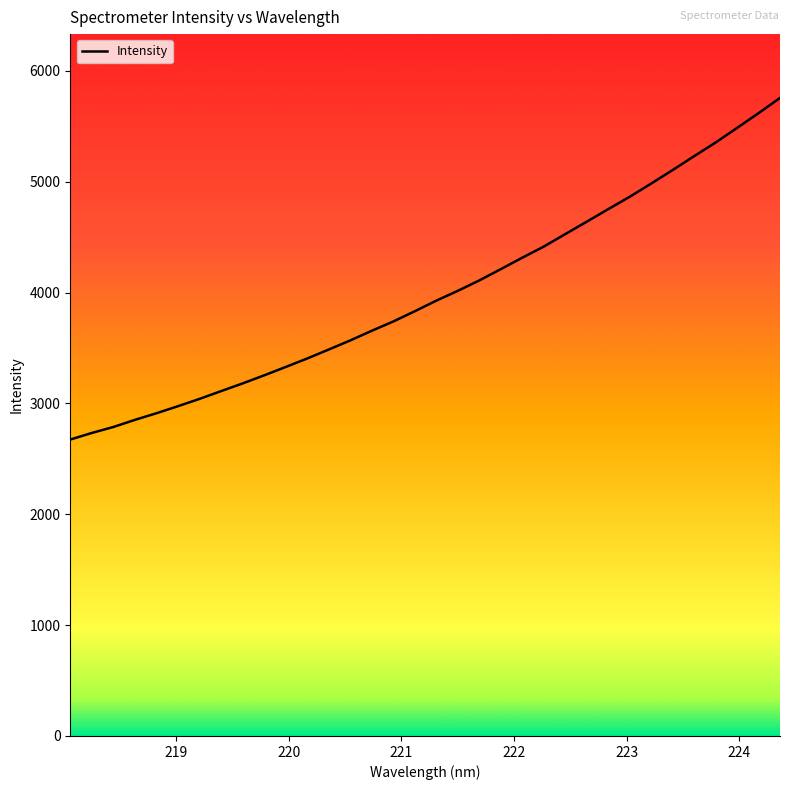

What is the greatest value displayed?

5755.4